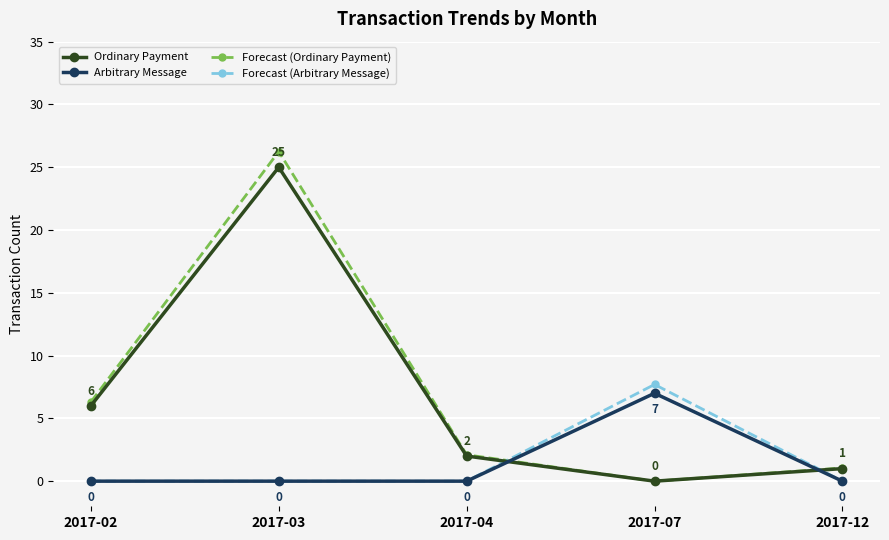

True or false: Arbitrary Message has a value of -3.3 at 2017-12.

False